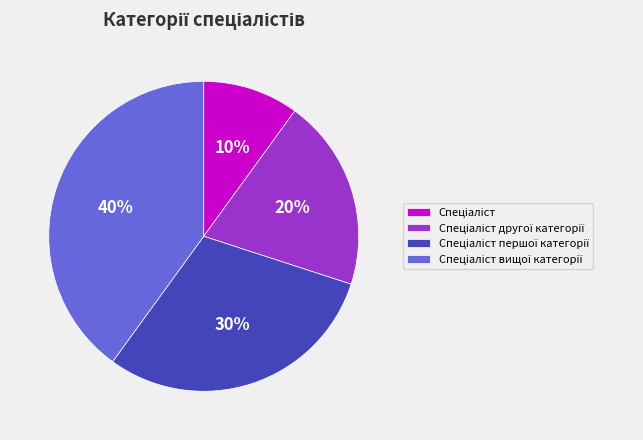

Is there any slice that represents more than half of the pie?

No